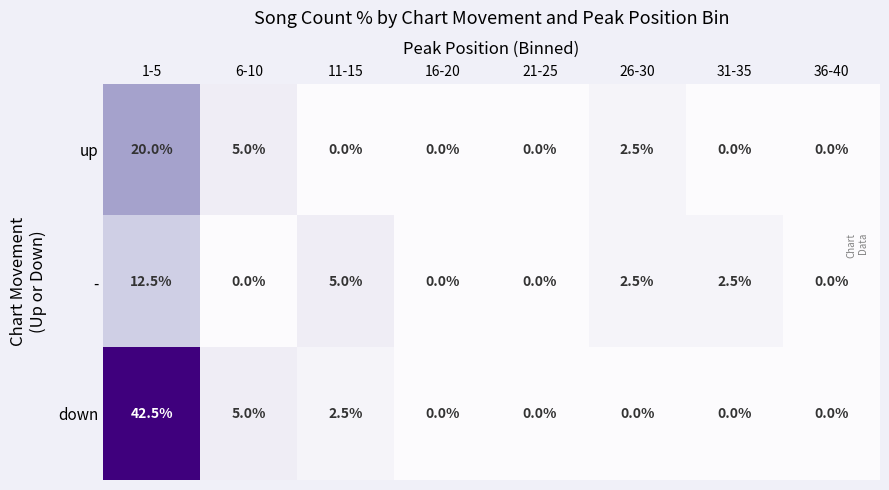

What is the sum of all up values?

27.5